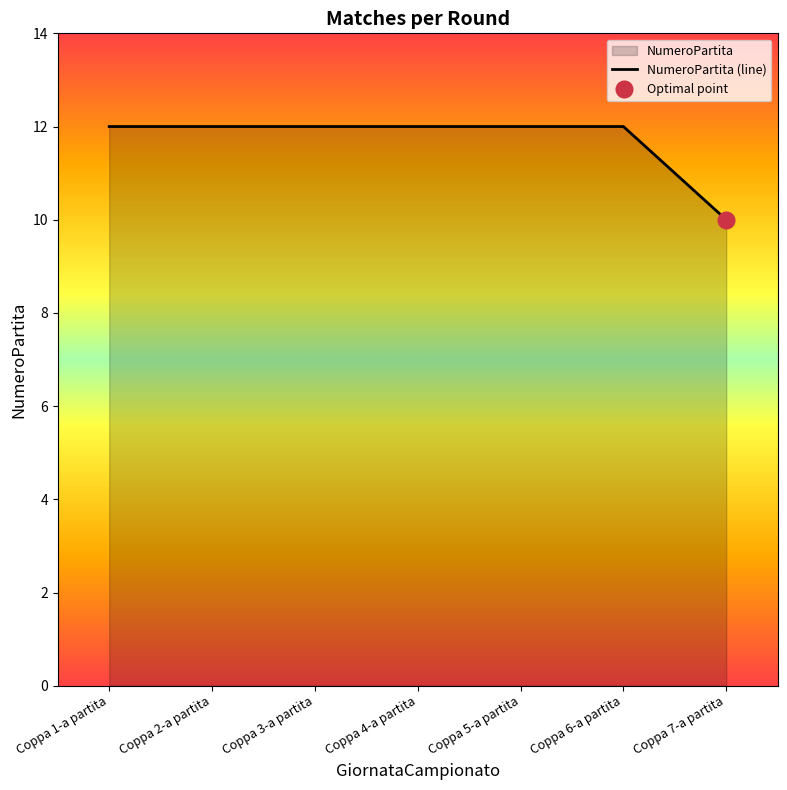

Which label corresponds to the largest value in the chart?

Coppa 1-a partita